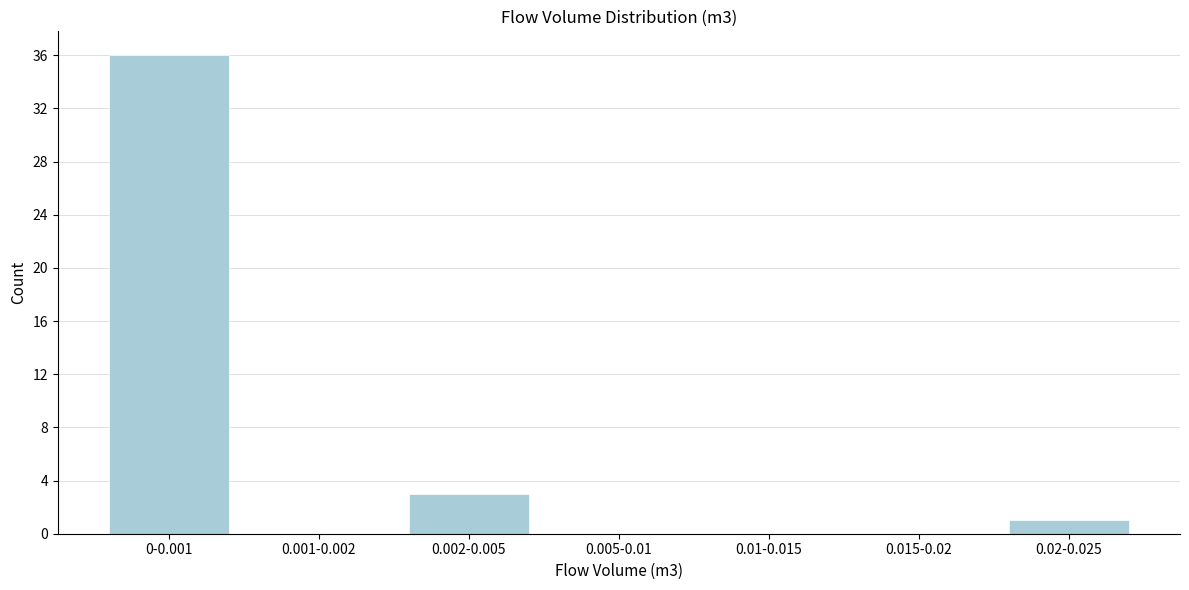

Reading right to left, transcribe all the data shown in this chart.

0.02-0.025=1	0.015-0.02=0	0.01-0.015=0	0.005-0.01=0	0.002-0.005=3	0.001-0.002=0	0-0.001=36